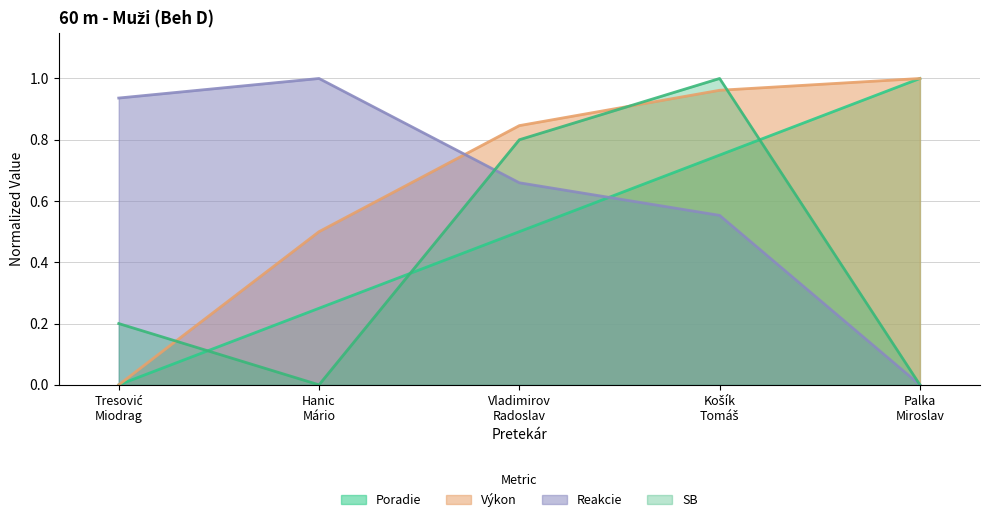

At which category is the sum across all series the highest?

Košík
Tomáš